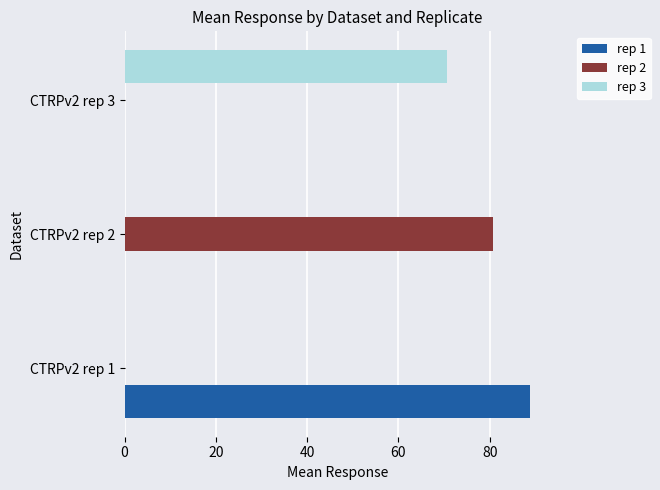

What is the sum of the rep 1 values at CTRPv2 rep 2 and CTRPv2 rep 1?

88.9